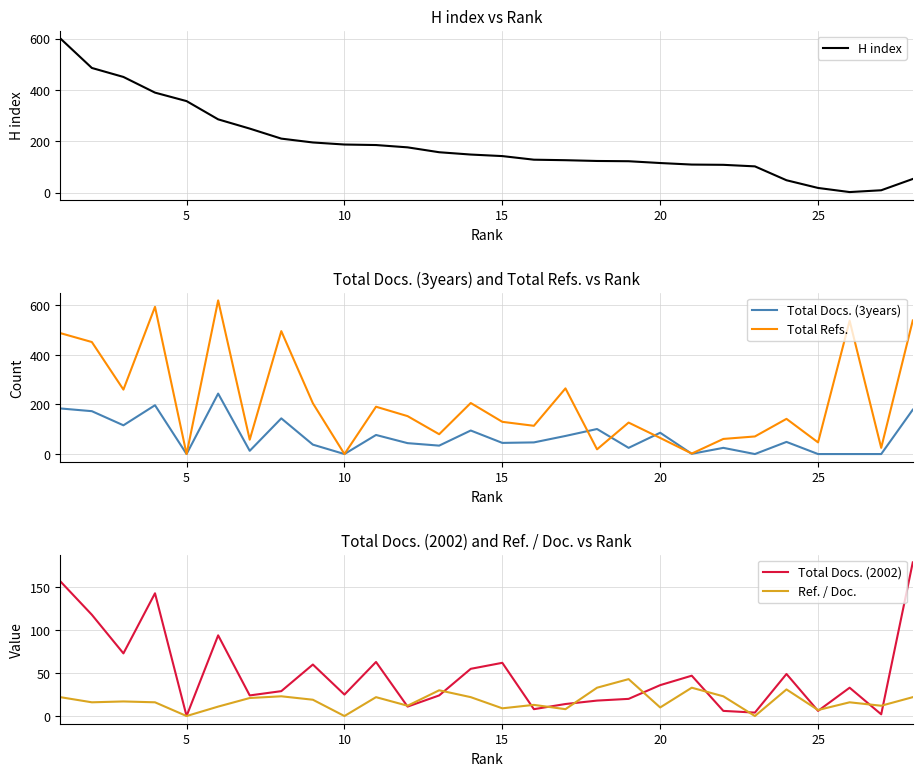

What are all the series names shown in the legend?

H index, Total Docs. (3years), Total Refs., Total Docs. (2002), Ref. / Doc.